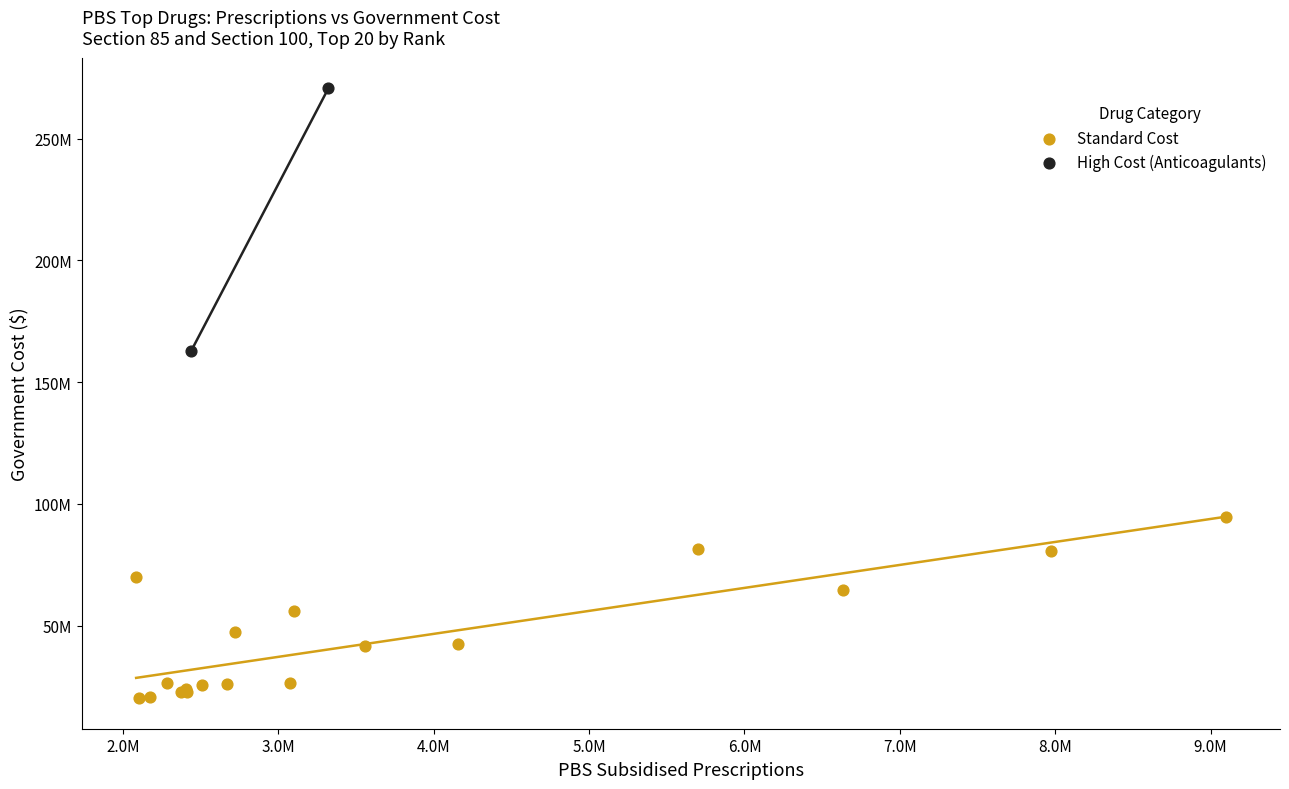

Which series has the largest Y range (max minus min)?

High Cost (Anticoagulants)